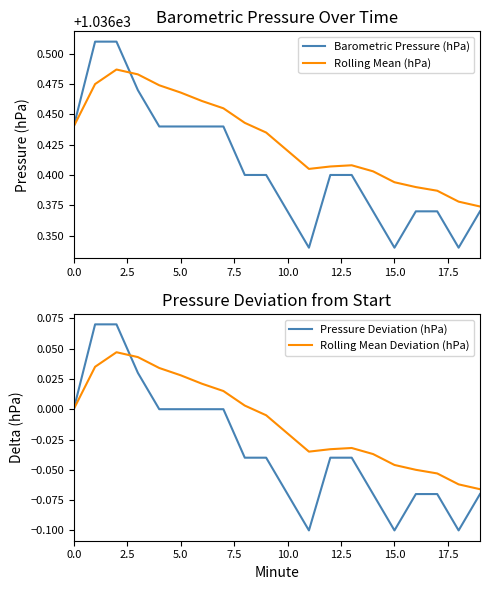

Which series has the largest total across all categories?

Rolling Mean (hPa)